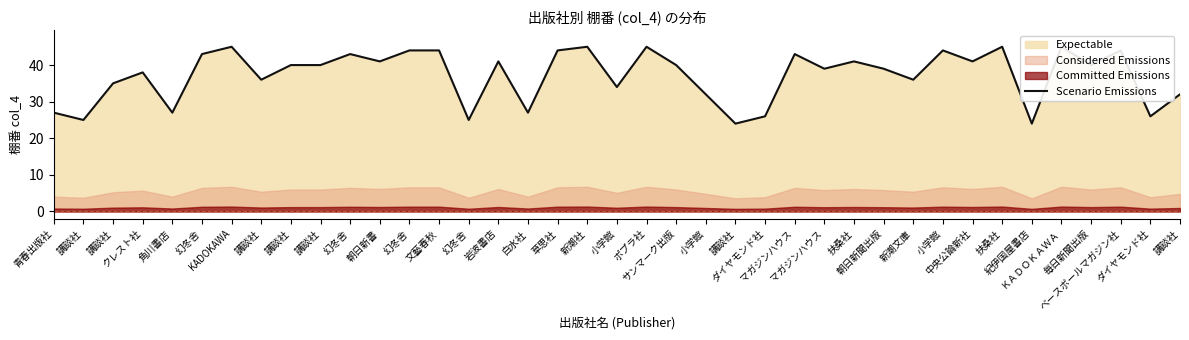

Where is the data nearest to the value 34?

小学館